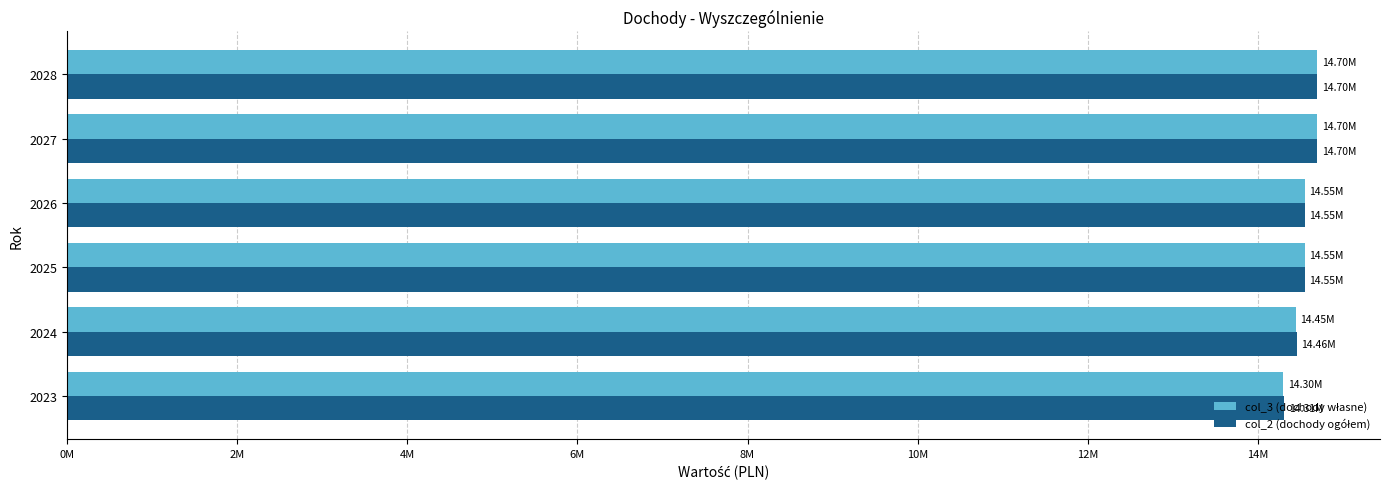

Which series has the largest range (max minus min)?

col_3 (dochody własne)